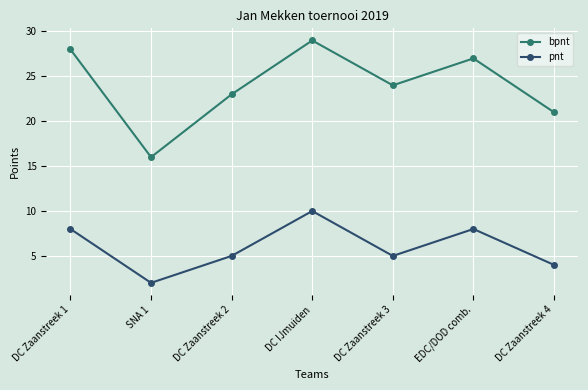

What is the label of the 5th point from the right?

DC Zaanstreek 2